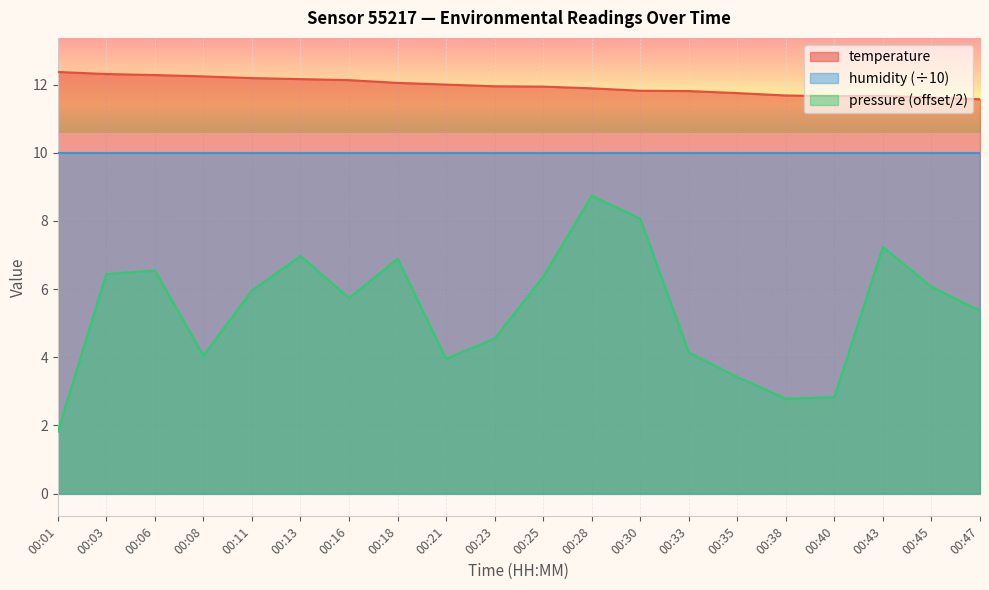

At how many categories does at least one series exceed 7?

20